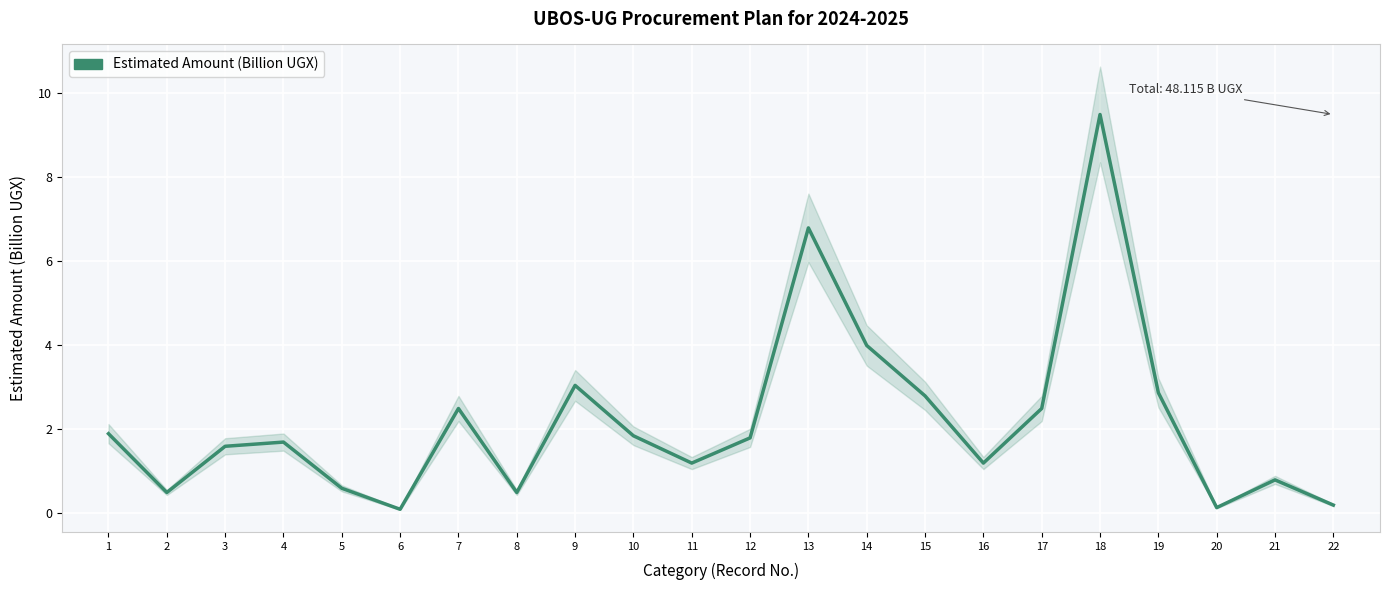

Which has a higher value, 6 or 18?

18